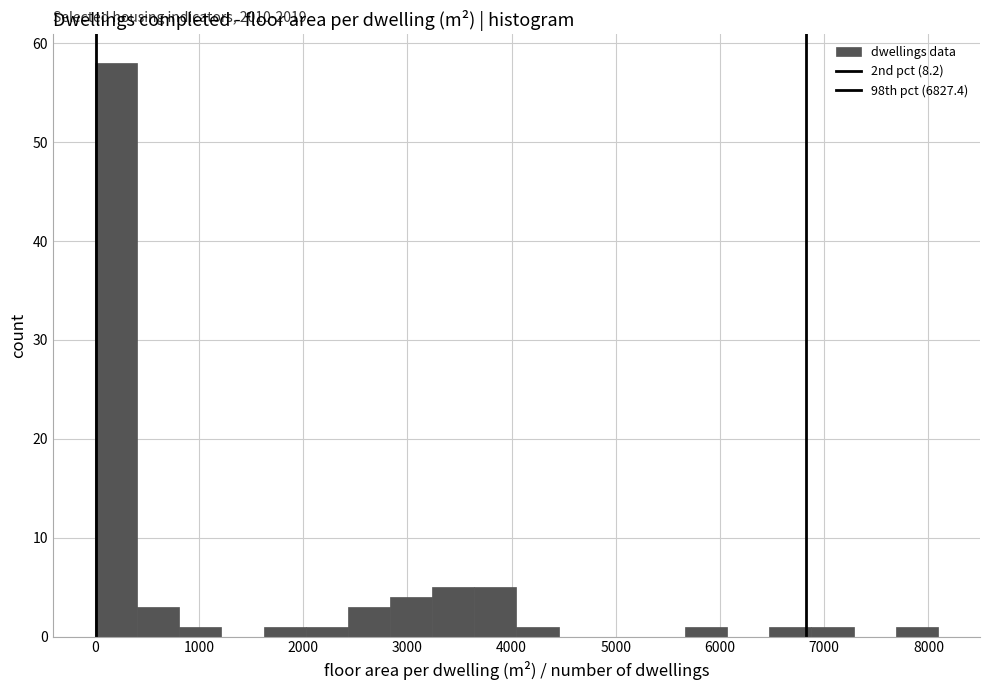

Which range on the x-axis has the tallest bar?

0 to 400